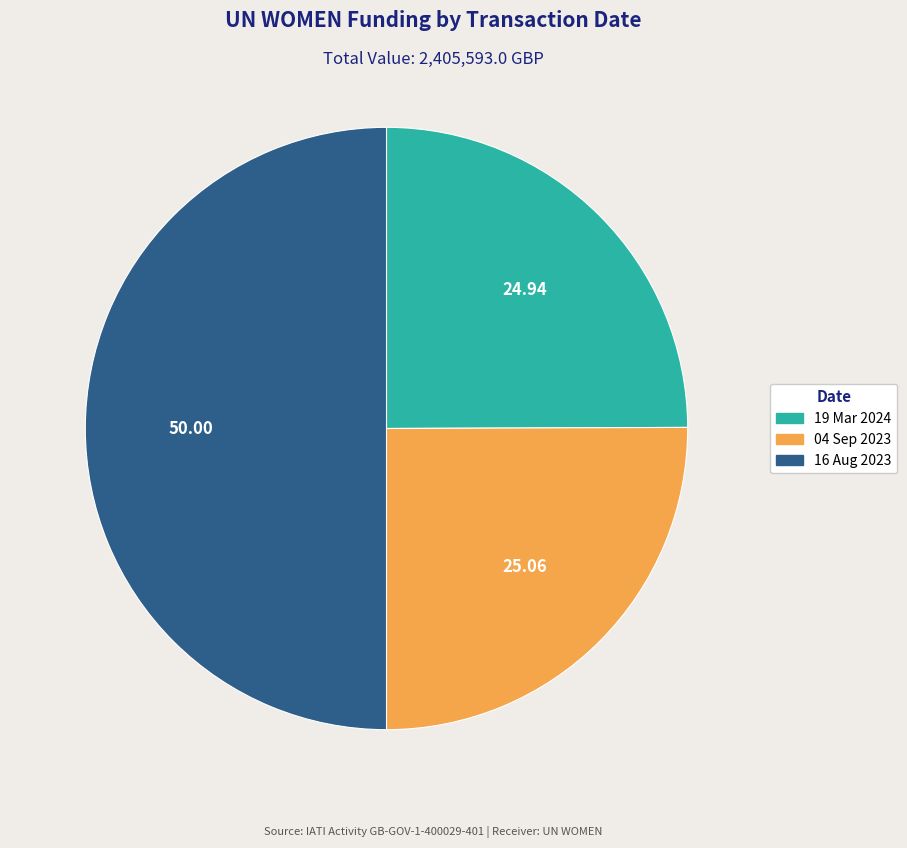

Which category accounts for the majority?

16 Aug 2023